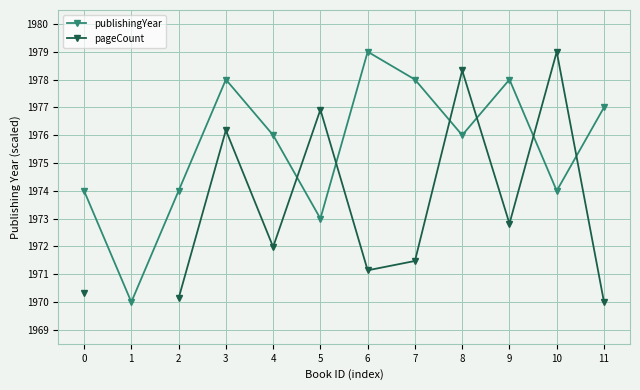

At which label is pageCount closest to 1974?

9